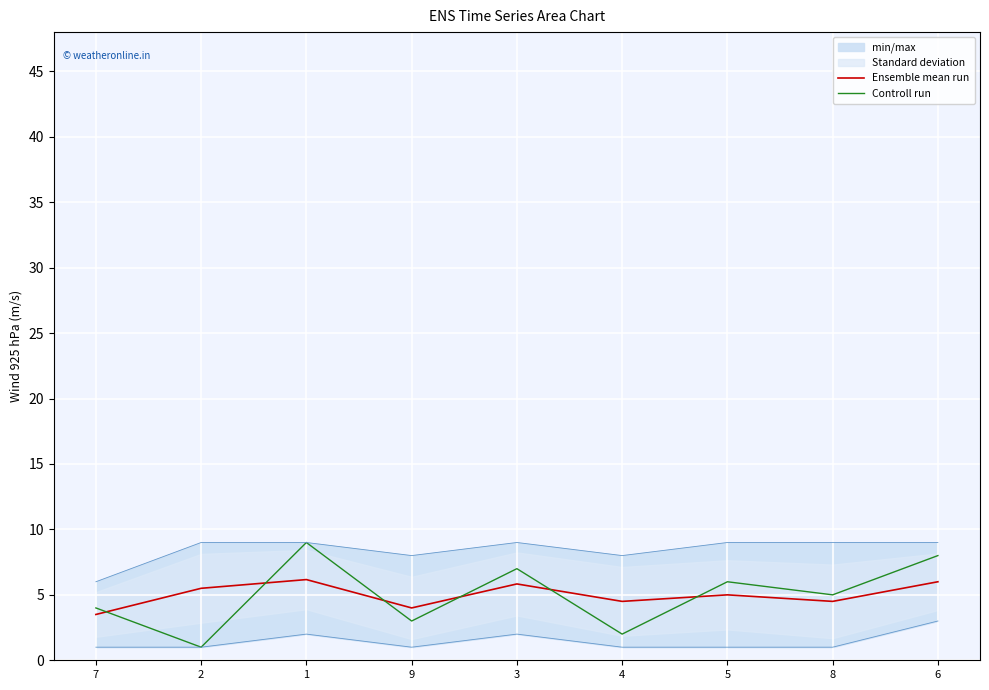

What is the sum of the Ensemble mean run values at 6 and 8?

10.5